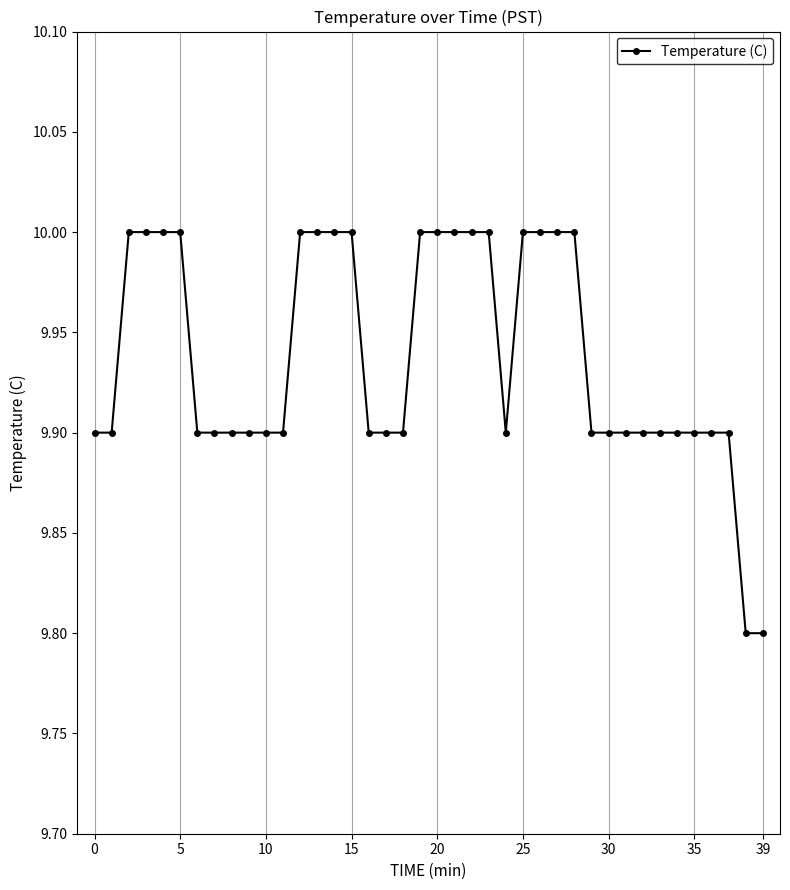

What is the smallest value displayed?

9.8